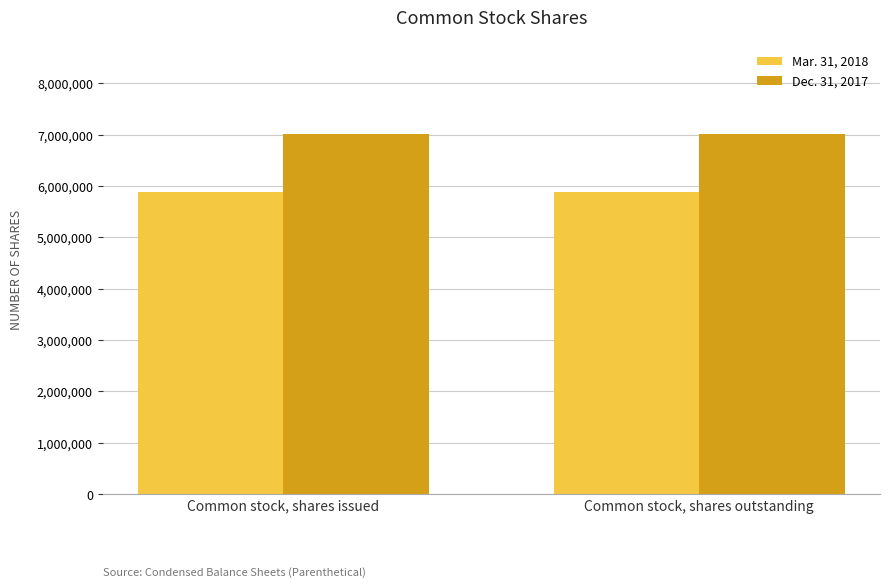

What is the smallest value displayed?

5878980